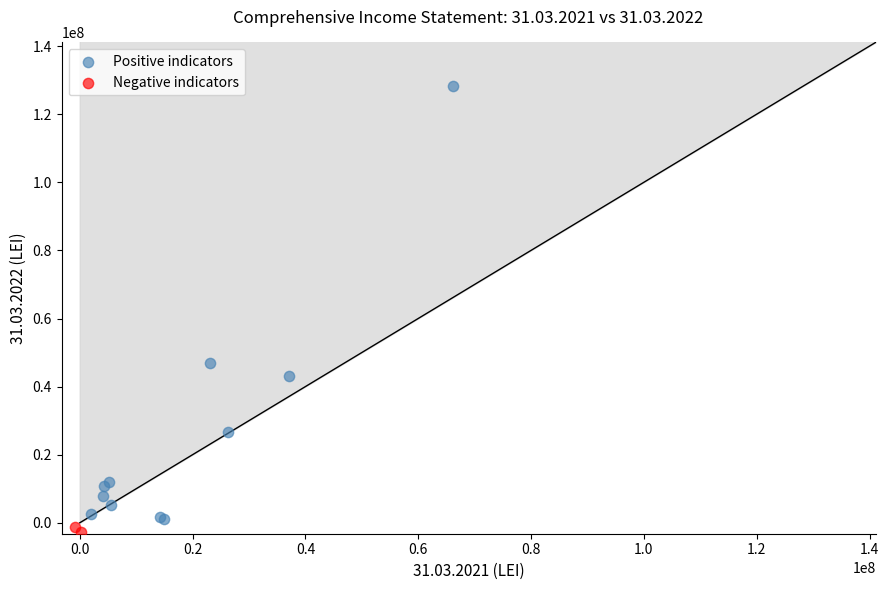

What are all the series names shown in the legend?

Positive indicators, Negative indicators